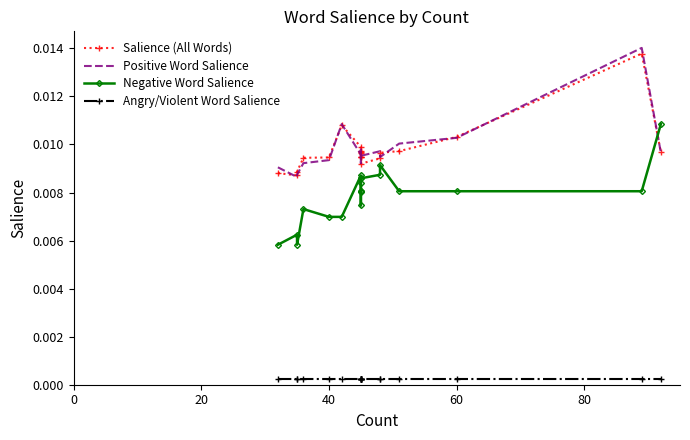

At how many categories does at least one series exceed 0?

20